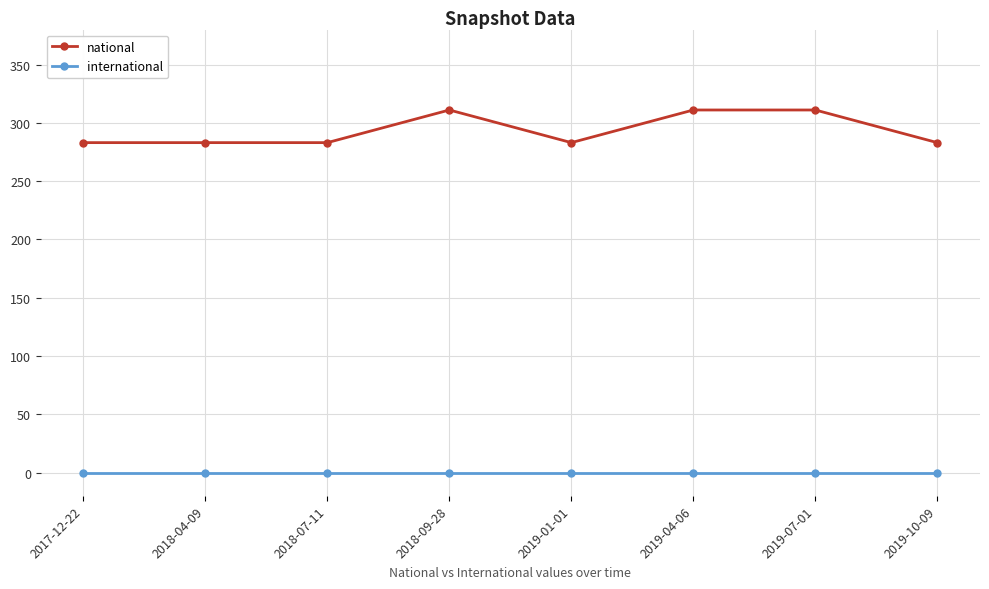

Is it true that national equals 110 at 2018-07-11?

False